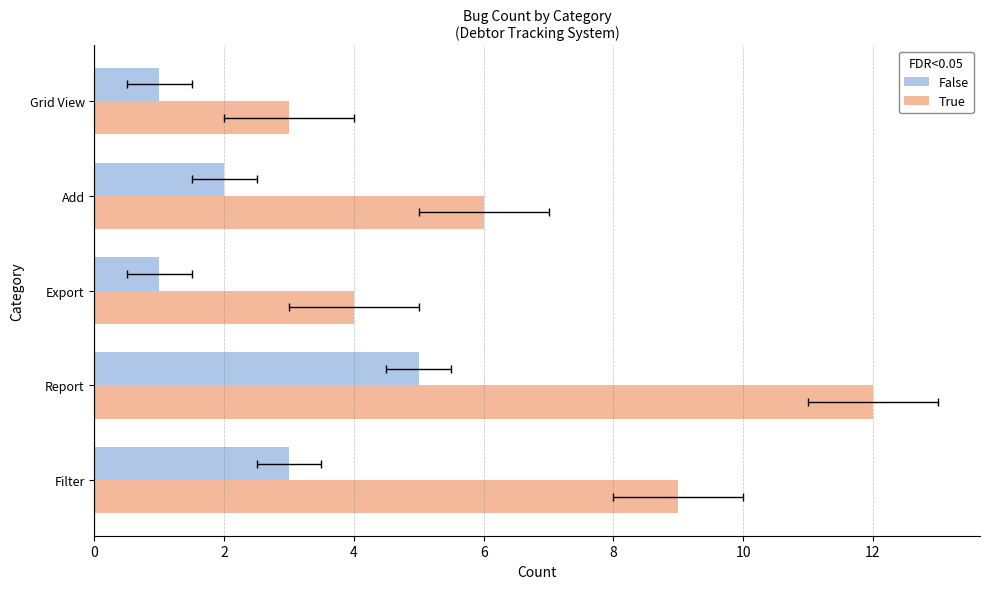

Is it true that True equals 8 at 6?

False